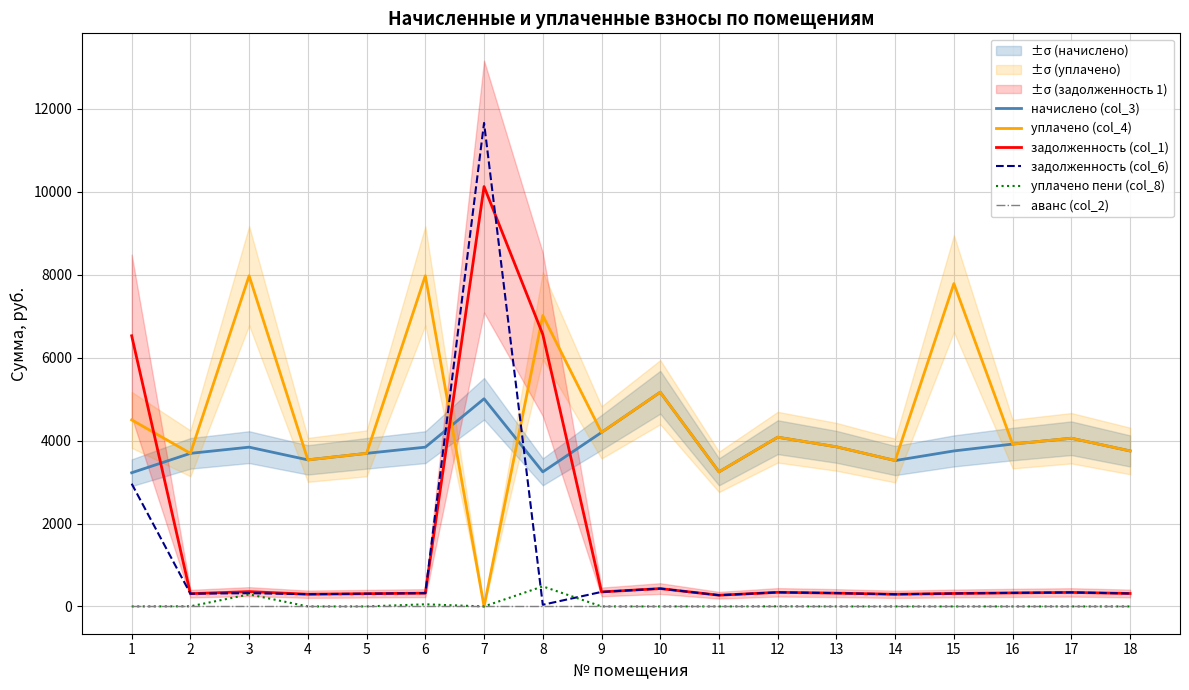

Reading right to left, list all the values displayed in this chart.

начислено (col_3): 3750.8	4057.2	3916.4	3750.8	3519.0	3850.2	4082.0	3245.8	5166.7	4198.0	3245.8	5009.4	3841.9	3692.9	3535.6	3841.9	3692.9	3224.7
уплачено (col_4): 3750.8	4057.2	3916.4	7787.1	3519.0	3850.2	4082.0	3245.8	5166.7	4198.0	7016.6	0.0	7976.2	3692.9	3535.6	7976.2	3692.9	4500.0
задолженность (col_1): 312.6	338.1	326.4	312.6	293.2	320.9	340.2	270.5	430.6	349.8	6562.1	10127.8	320.2	307.7	294.6	357.9	307.7	6528.6
задолженность (col_6): 312.6	338.1	326.4	312.6	293.2	320.9	340.2	270.5	430.6	349.8	39.9	11663.1	320.2	307.7	294.6	320.2	307.7	2960.4
уплачено пени (col_8): 0.0	0.0	0.0	0.0	0.0	0.0	2.1	0.0	0.2	0.0	483.4	0.0	51.2	0.0	0.0	289.8	3.0	0.0
аванс (col_2): 0.0	0.0	0.0	0.0	0.0	0.0	0.0	0.0	0.0	0.0	0.0	0.0	0.0	0.0	0.0	0.0	0.0	0.0